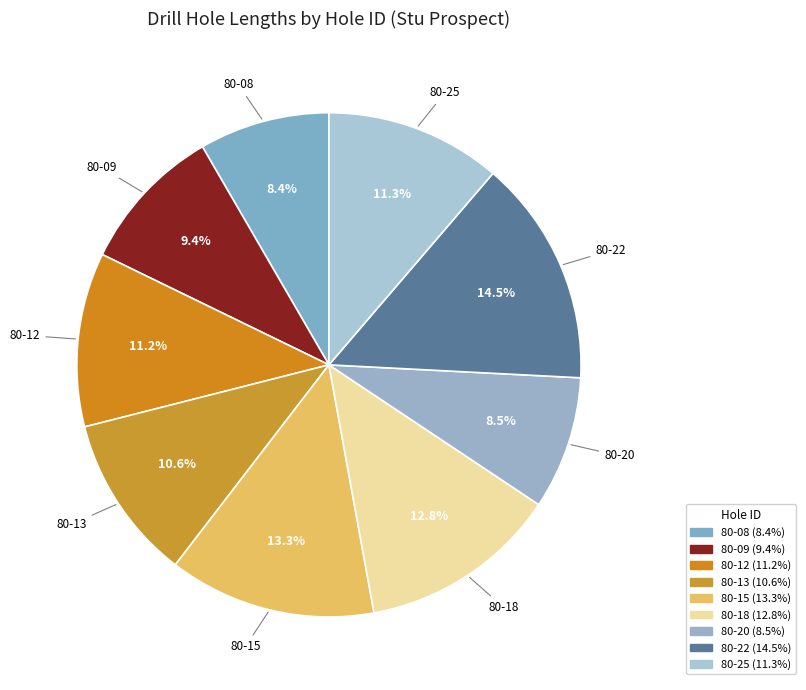

The 80-25 slice represents 17% of the pie. True or false?

False